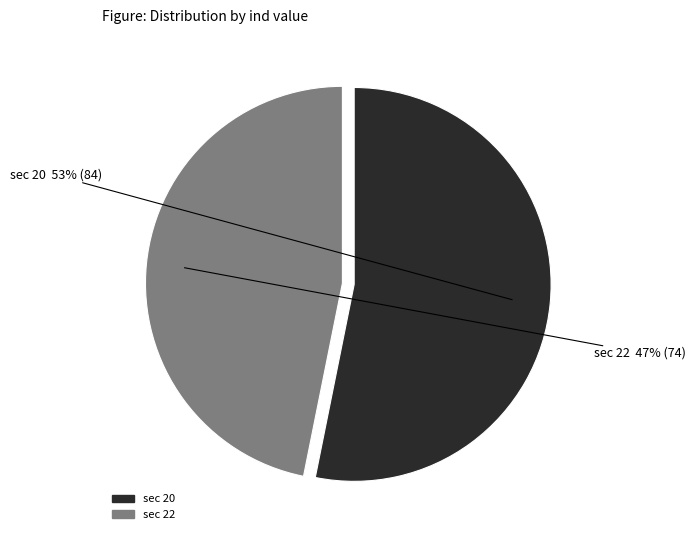

The sec 20 slice represents 63% of the pie. True or false?

False